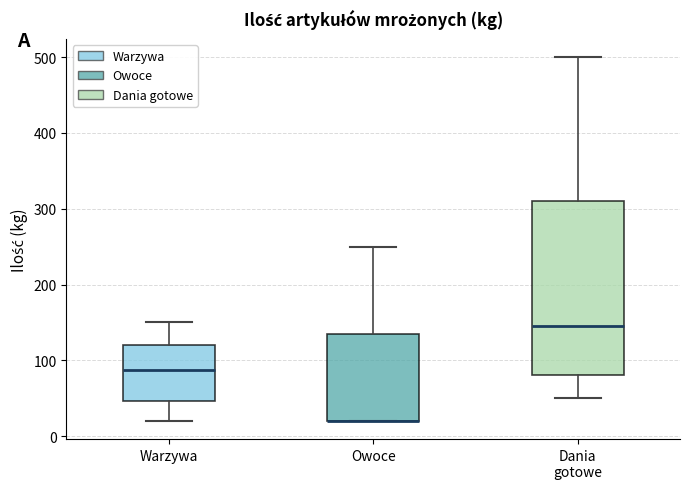

Reading left to right, transcribe this box plot: for each box, give where its median line is, the range the box spans, and where its two whiskers end, as read against the y-axis. The values are not printed on the chart, so give them approximately, as read against the axis.

Warzywa: median 90, box 50 to 120, whiskers 20 to 150
Owoce: median 20 (drawn on the box's lower edge), box 20 to 140, whiskers 20 to 250
Dania gotowe: median 150, box 80 to 310, whiskers 50 to 500